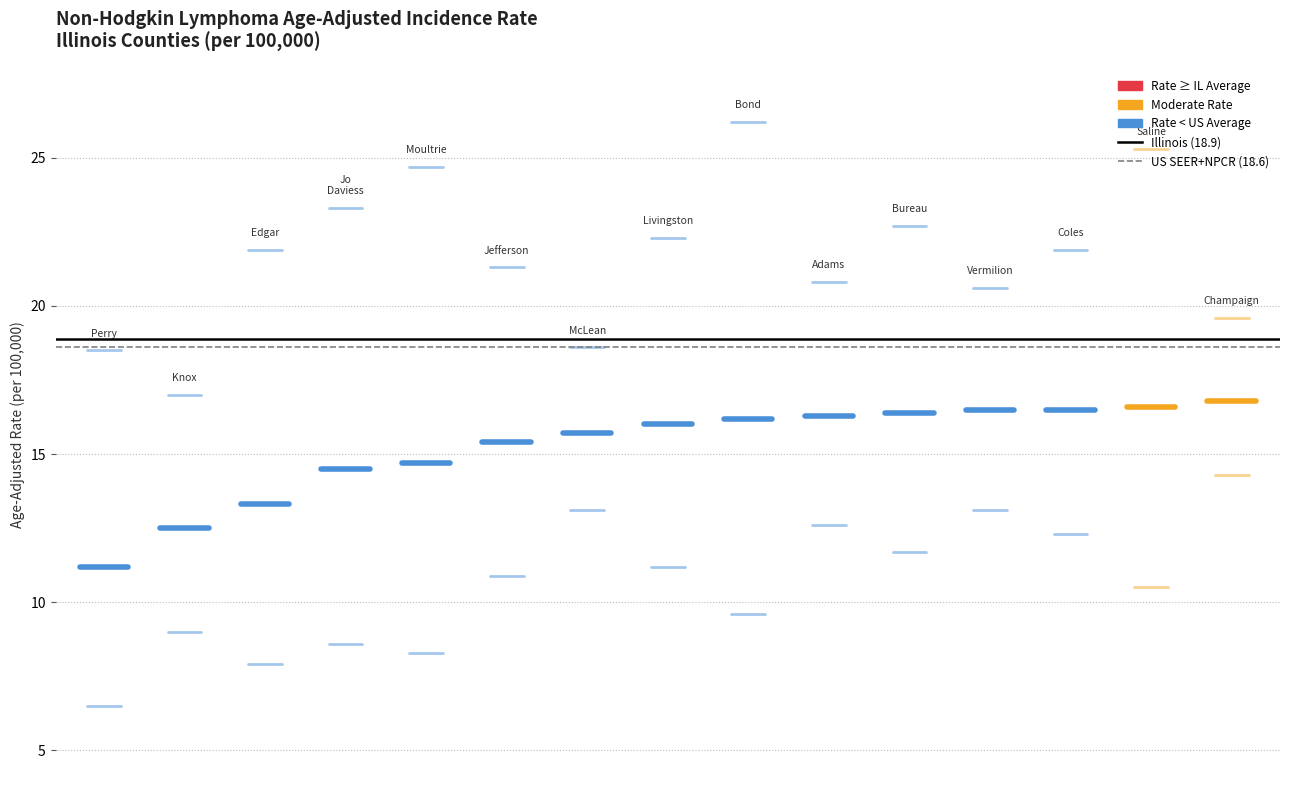

True or false: US SEER+NPCR (18.6) has a value of 9.3 at 0.

False